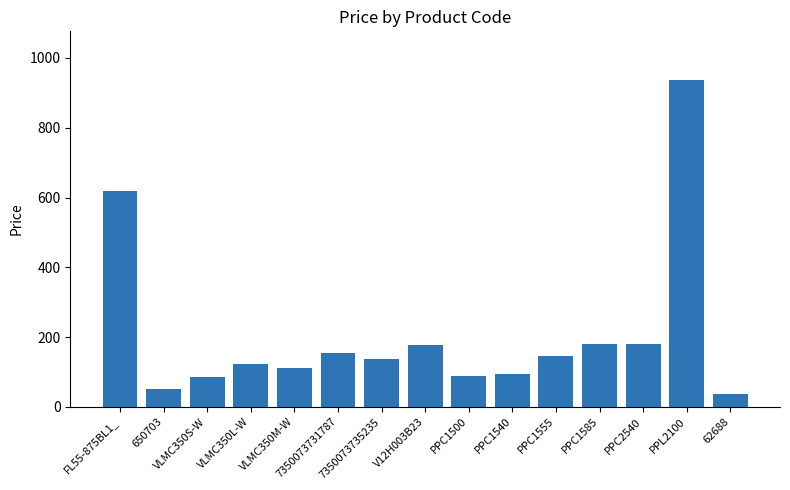

What is the change in value from PPC1555 to PPL2100?

+789.1